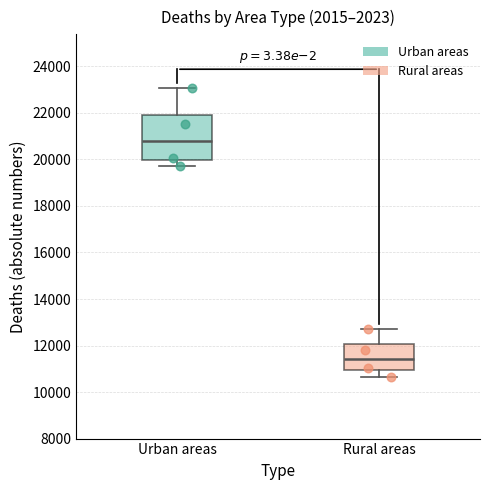

Which box has the lowest median line?

Rural areas